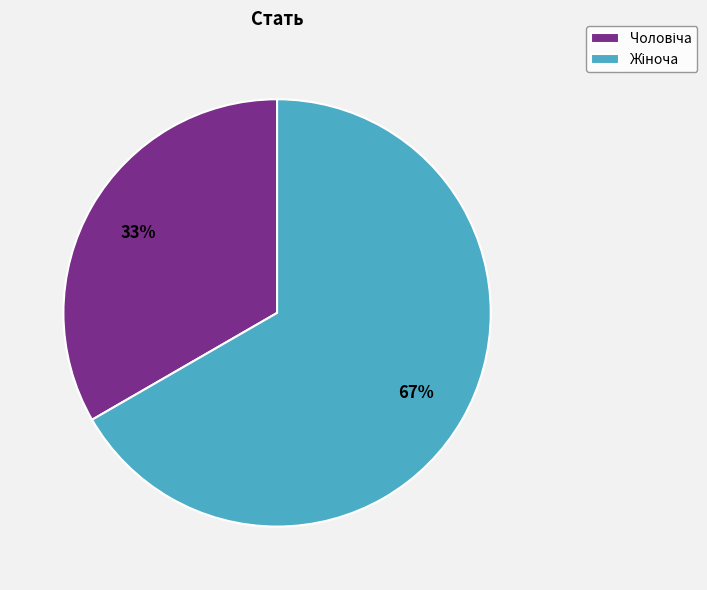

To the nearest percent, what is the average slice percentage?

50%